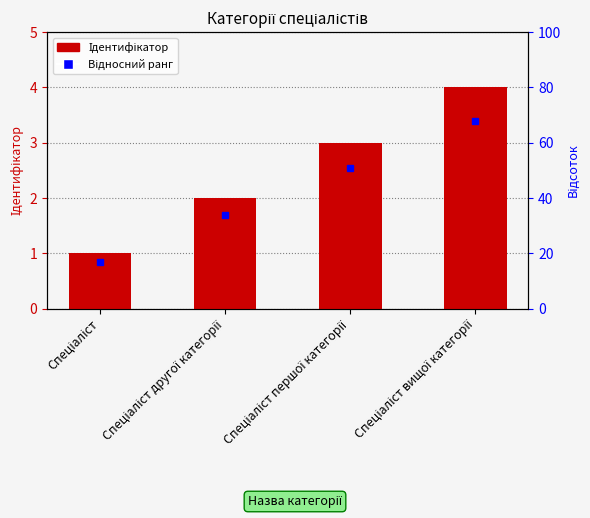

Rank the categories by value from highest to lowest.

Спеціаліст вищої категорії, Спеціаліст першої категорії, Спеціаліст другої категорії, Спеціаліст